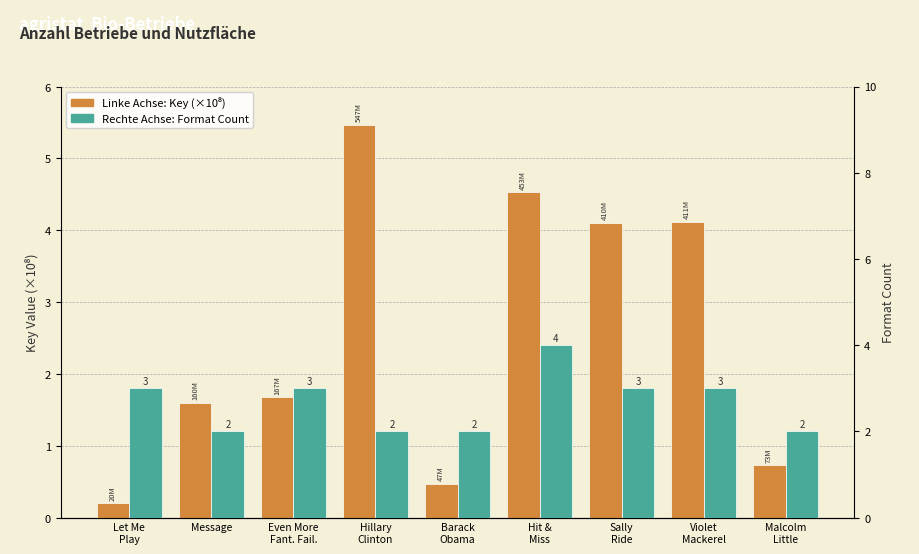

What is the label of the 4th bar from the left?

Hillary
Clinton